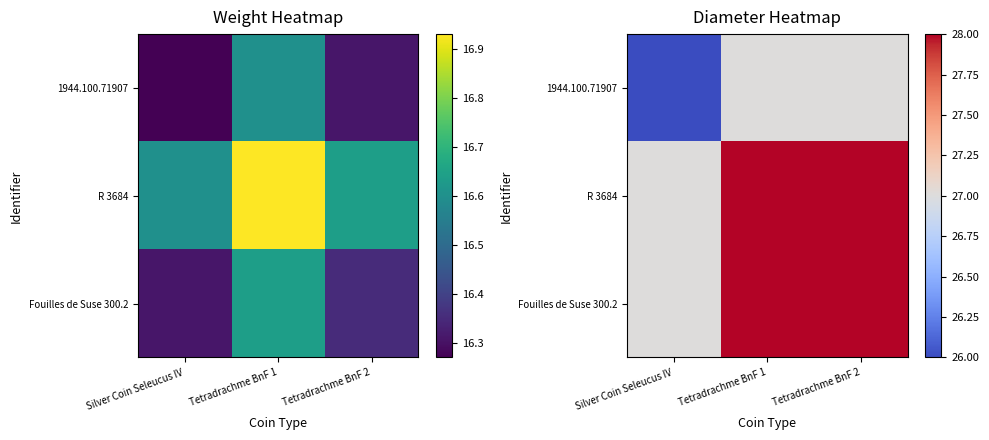

What is the sum of the R 3684 values at Tetradrachme BnF 1 and Tetradrachme BnF 2?

56